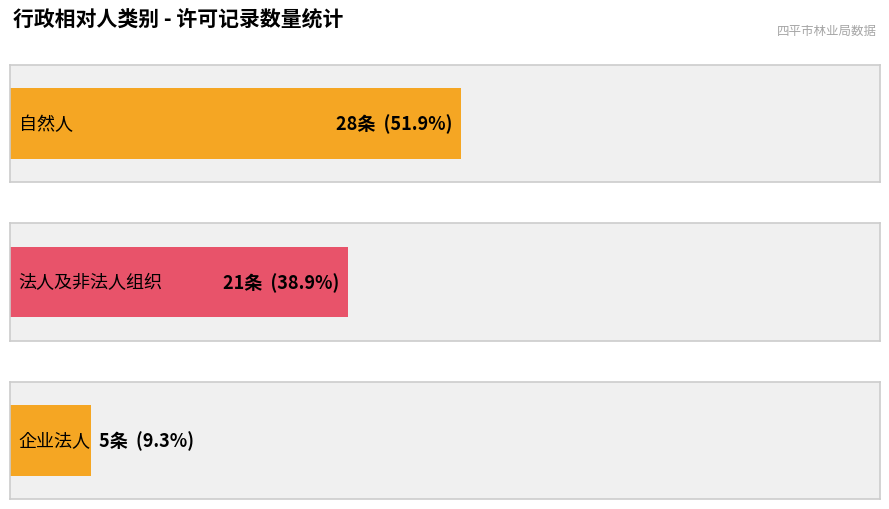

List the series in order of their peak value, highest first.

自然人, 法人及非法人组织, 企业法人